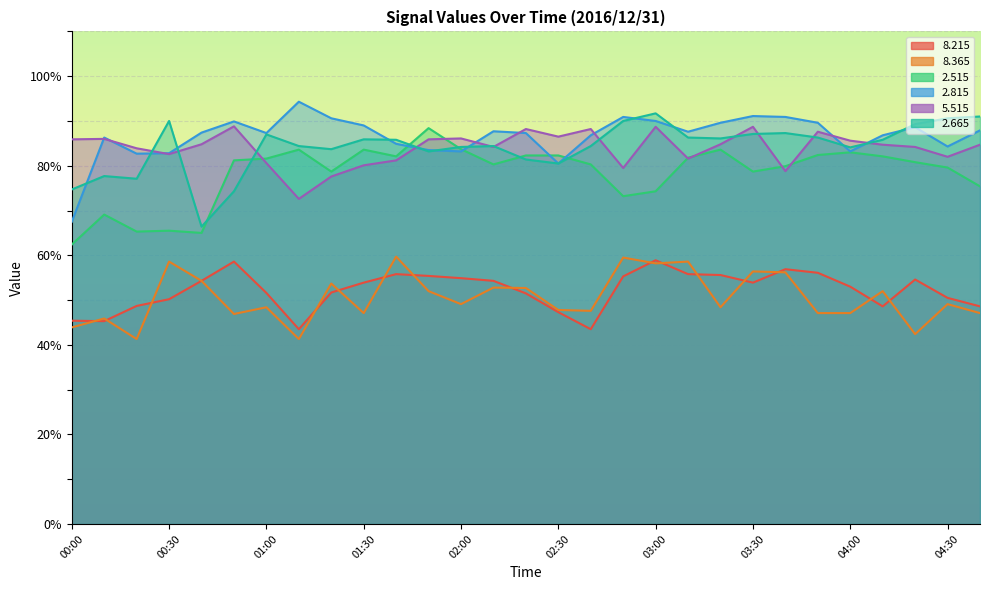

What is the sum of the   8.215 values at 02:00 and 01:10?

98.4